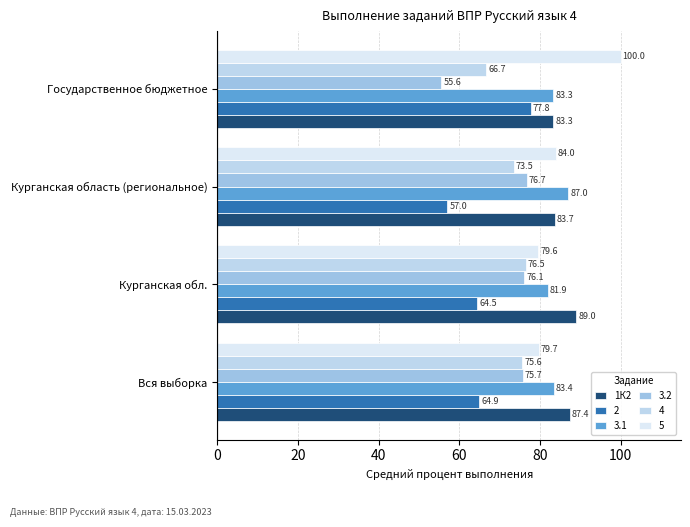

Count the number of categories in the chart.

4